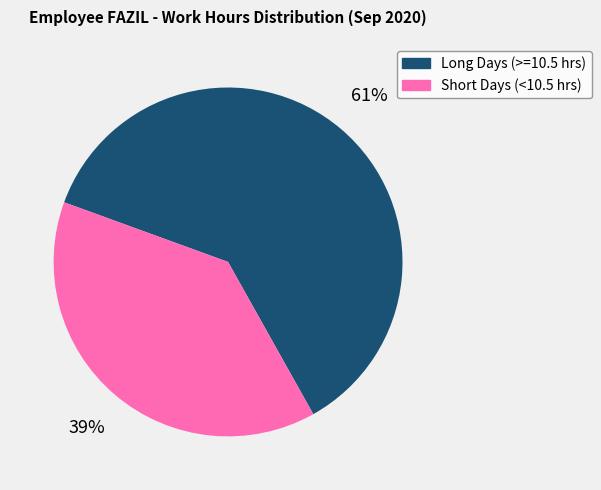

To the nearest percent, what is the average slice percentage?

50%